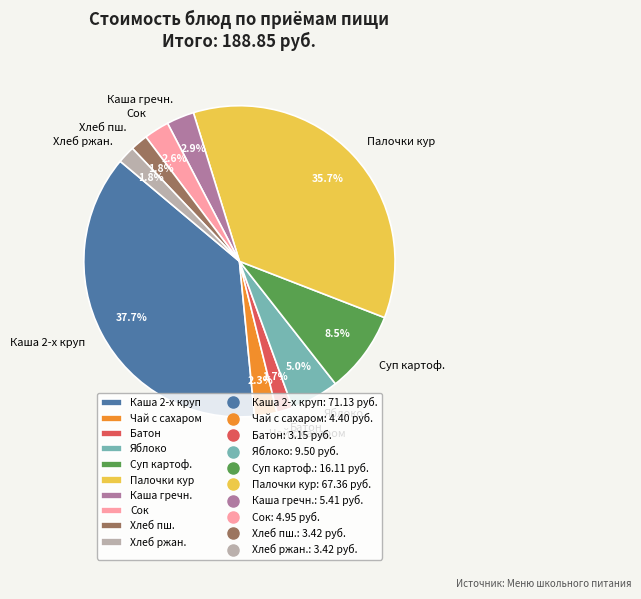

What percentage is NOT represented by Батон?

98.3%